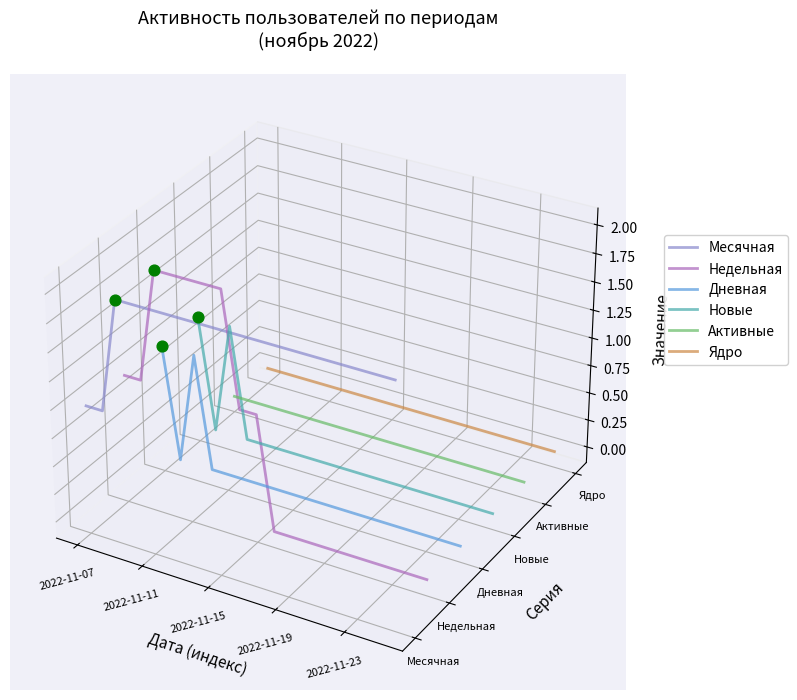

Which series has the widest spread of Y values?

Недельная